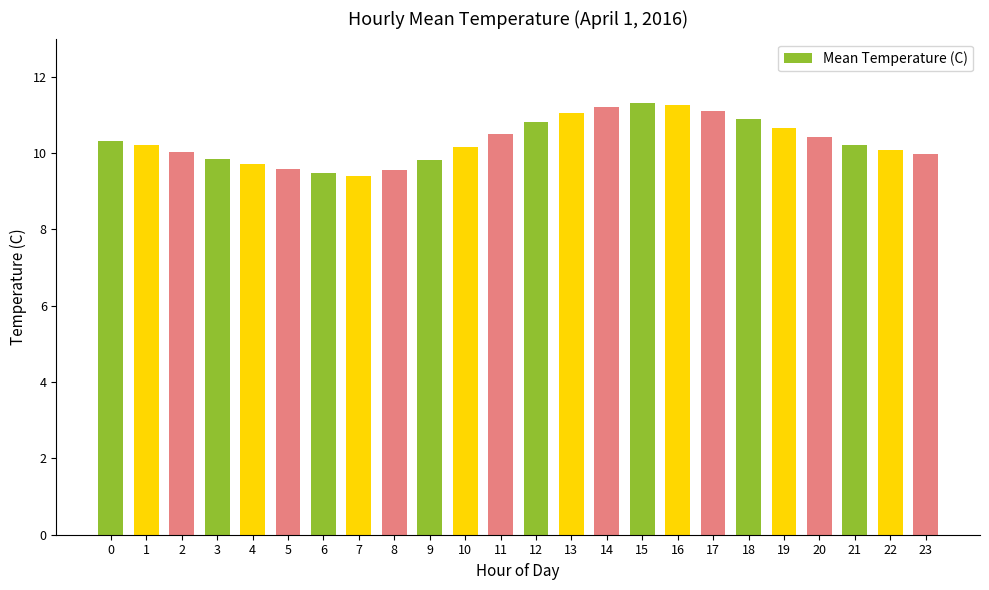

What value does the data have at 22?

10.1